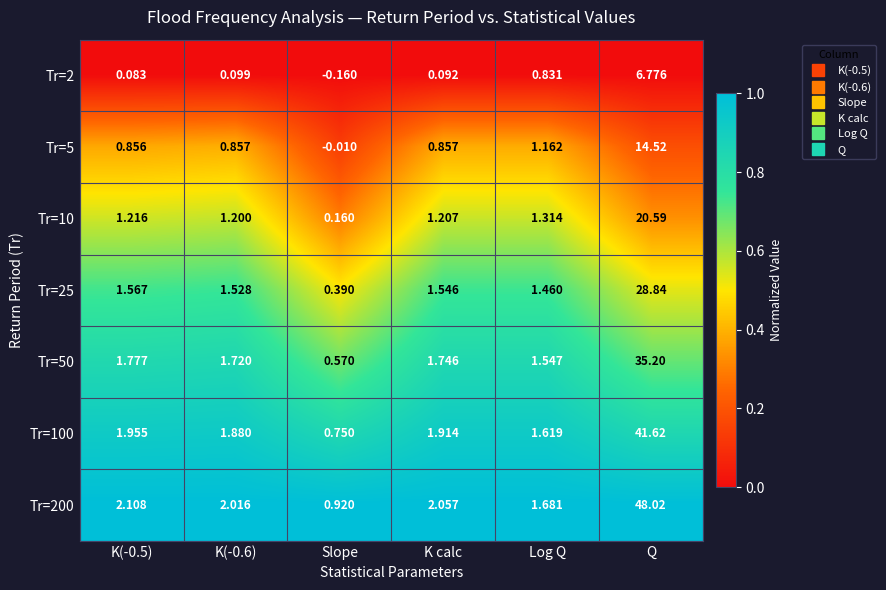

Where is Tr=2 nearest to the value 3?

Log Q